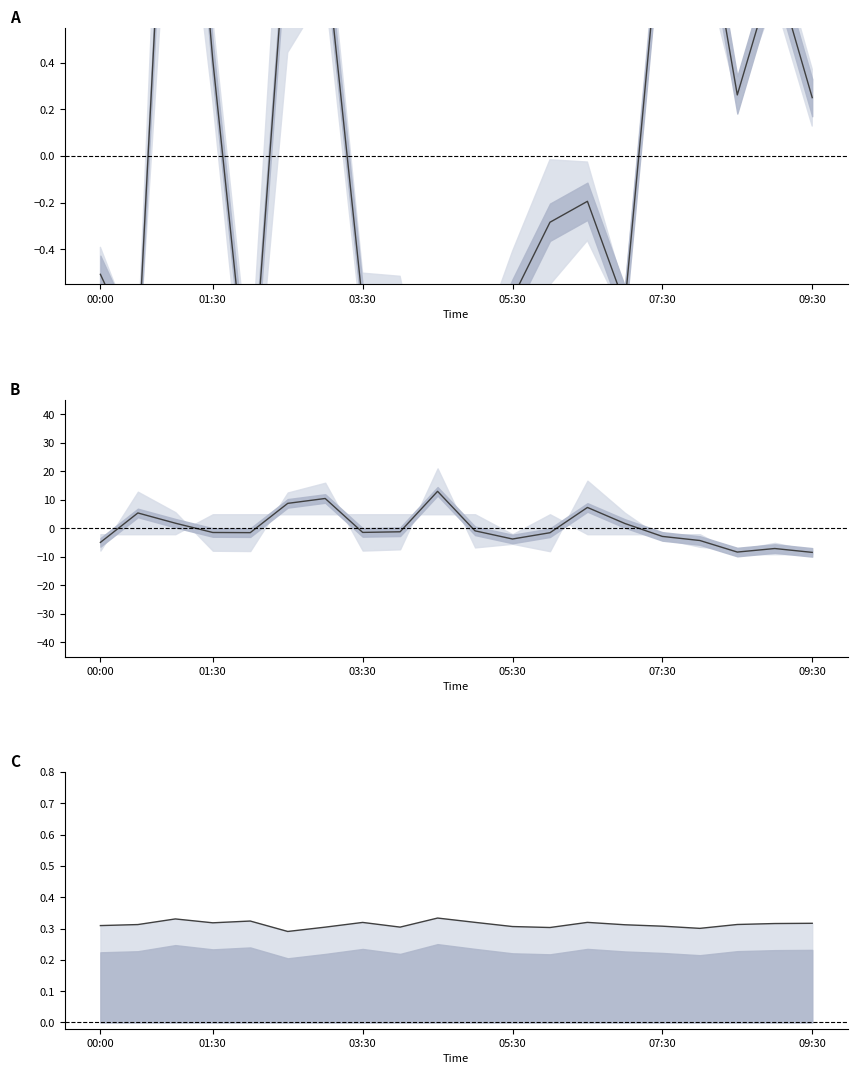

In SDS mean, how many points are lower than both neighbors (excluding endpoints)?

5